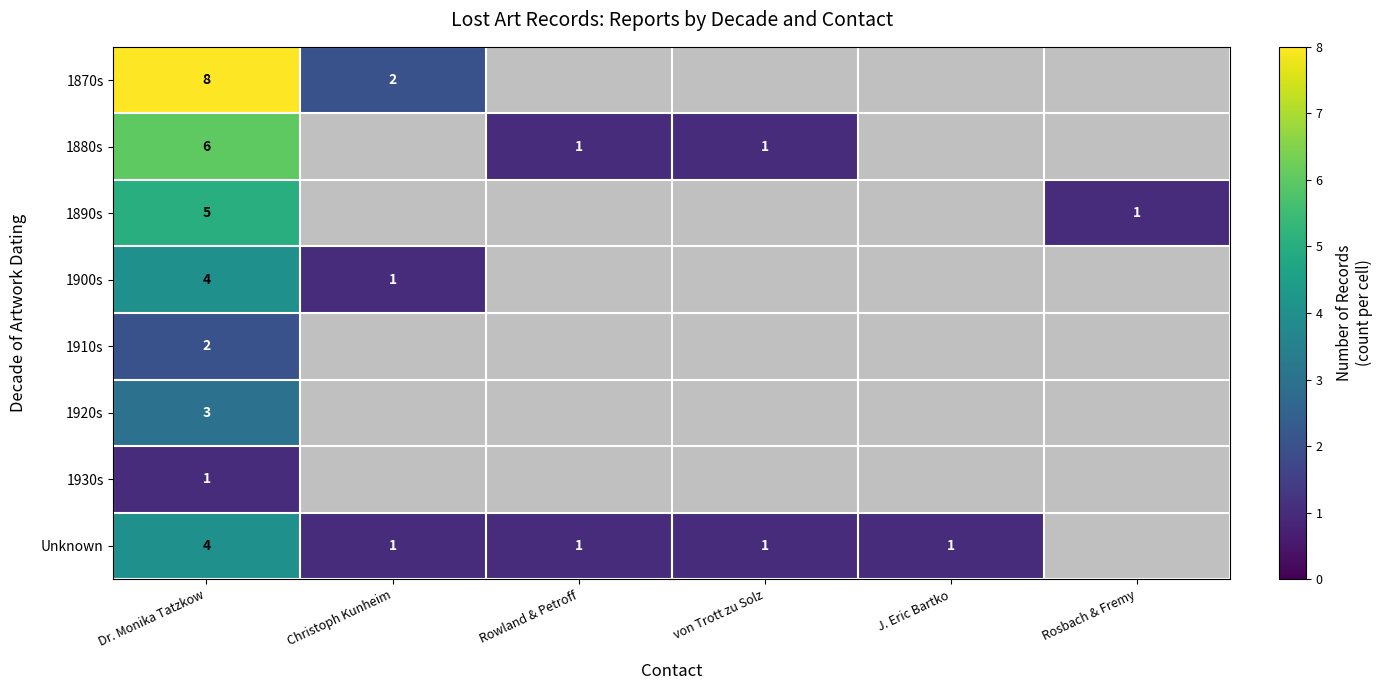

The Unknown series shows 1 at Rowland & Petroff. True or false?

True